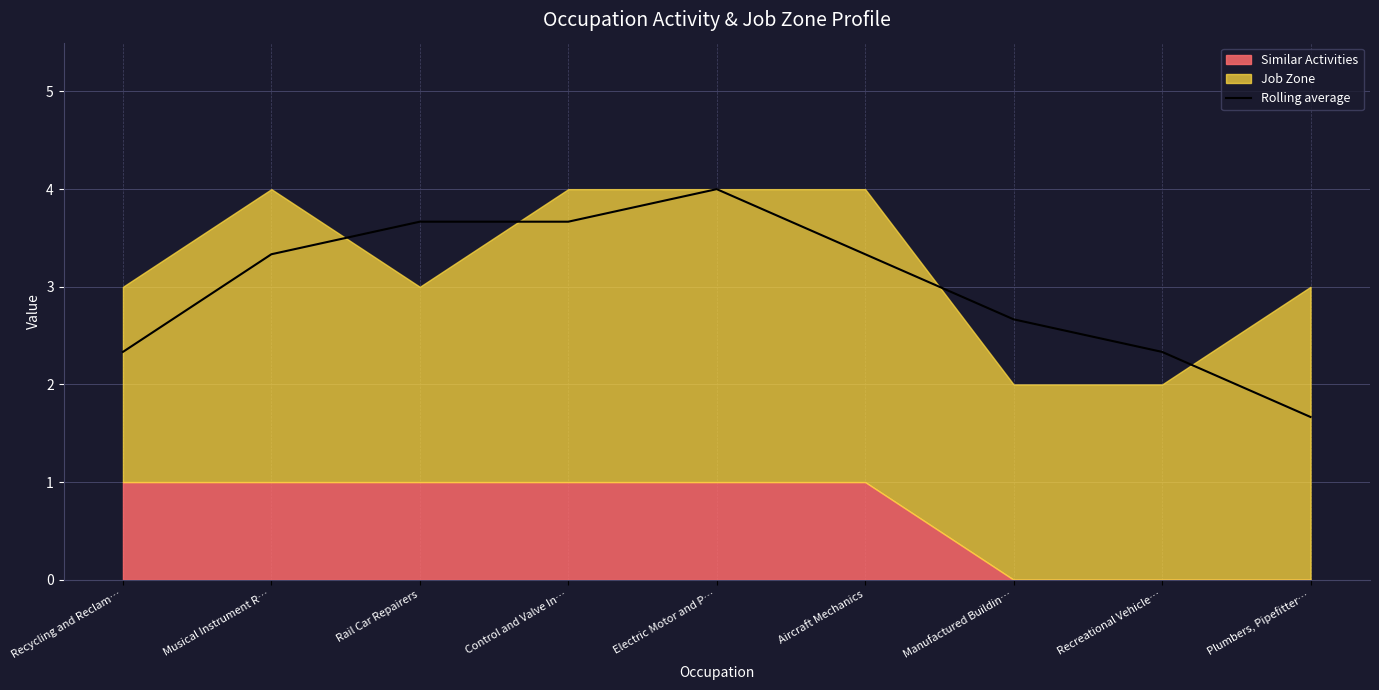

What is the average value?

3.0